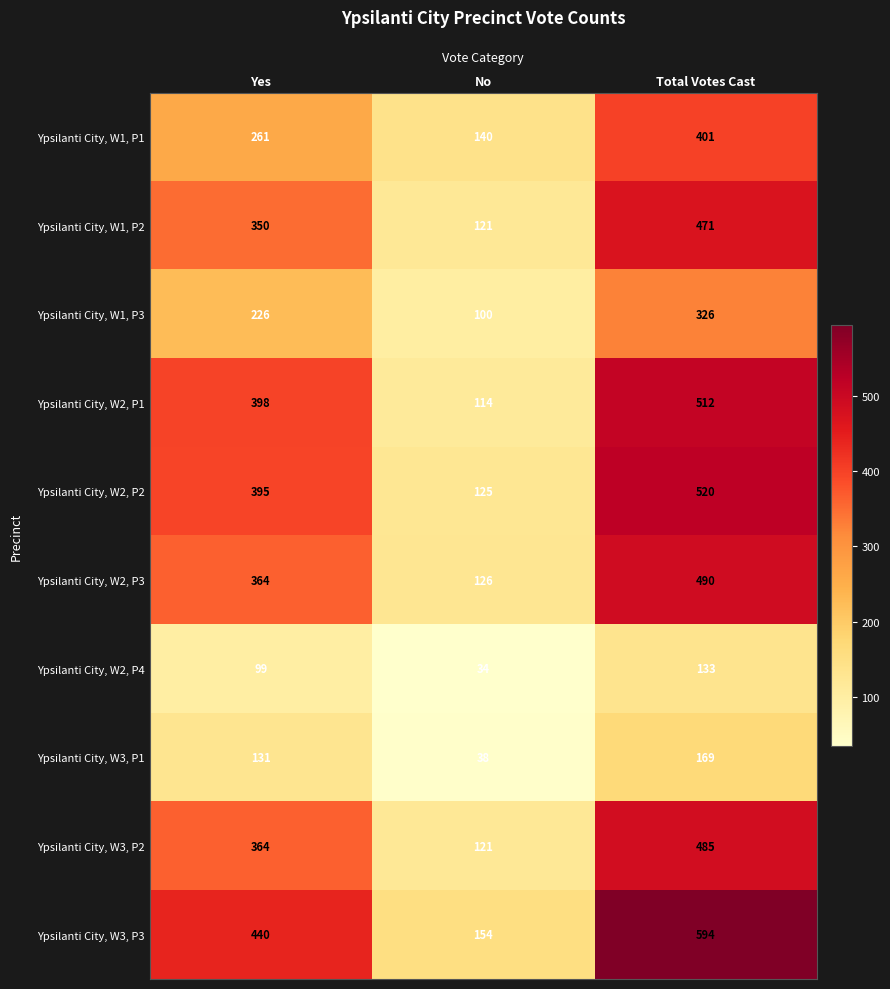

How many data points does each series have?

3